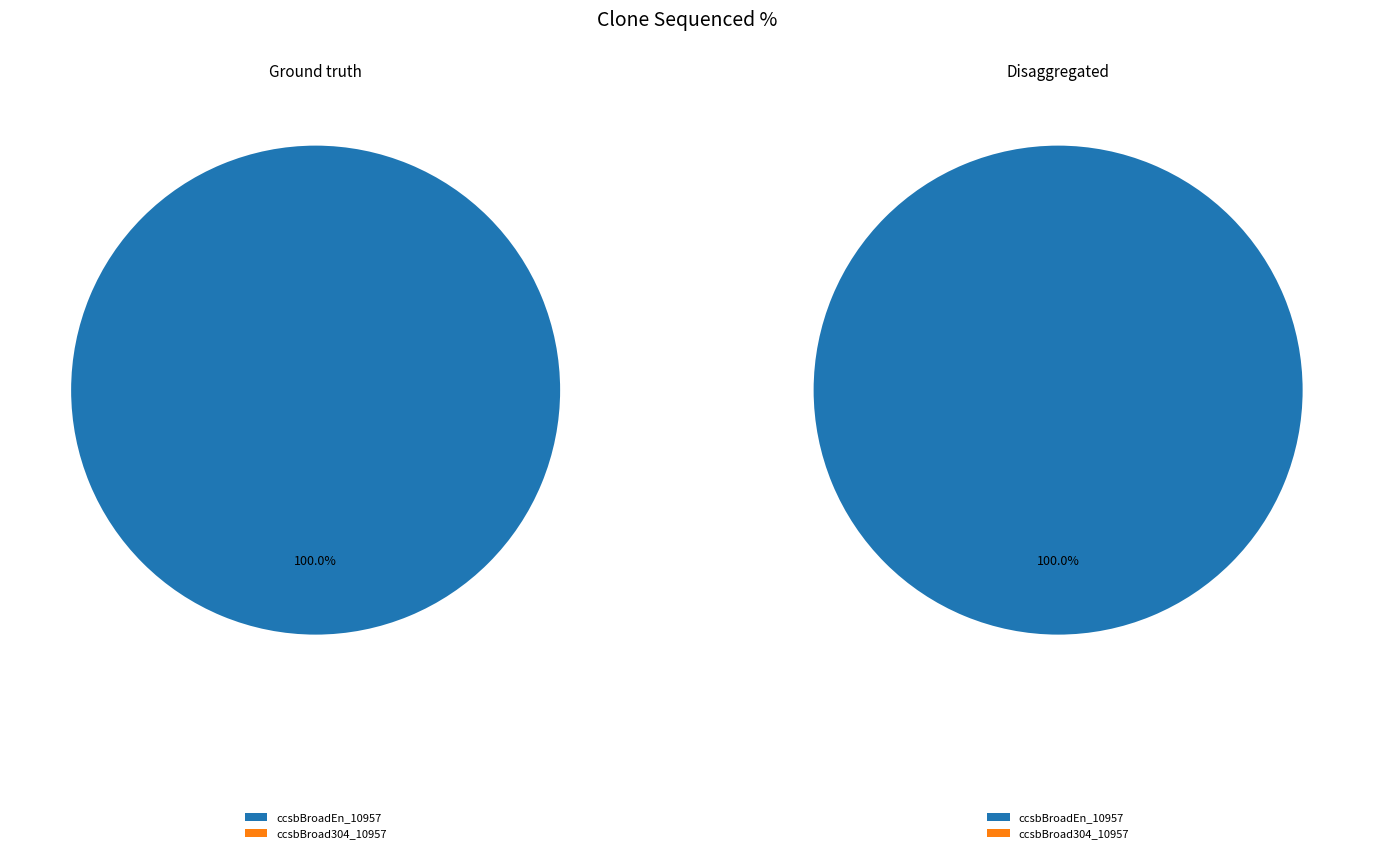

To the nearest percent, what portion does ccsbBroadEn_10957 represent?

100%